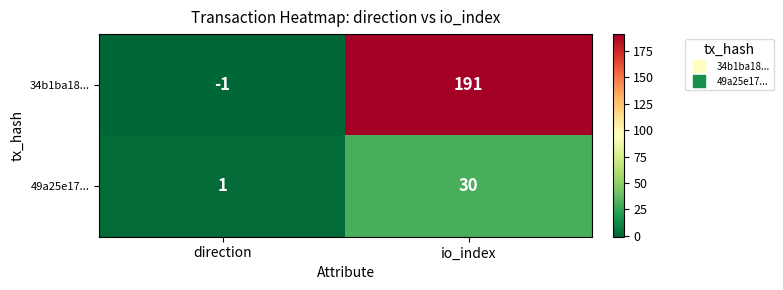

How many series are shown in this chart?

2